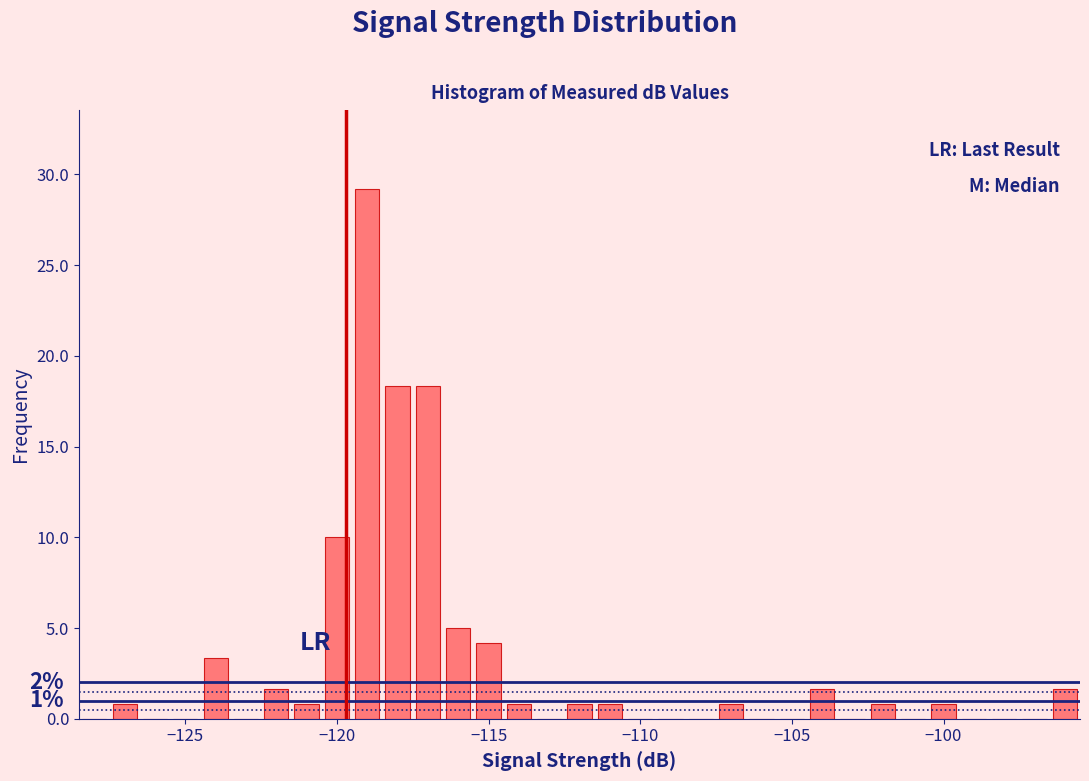

Read against the x-axis, roughly where is the centre of the tallest bar?

-119.0